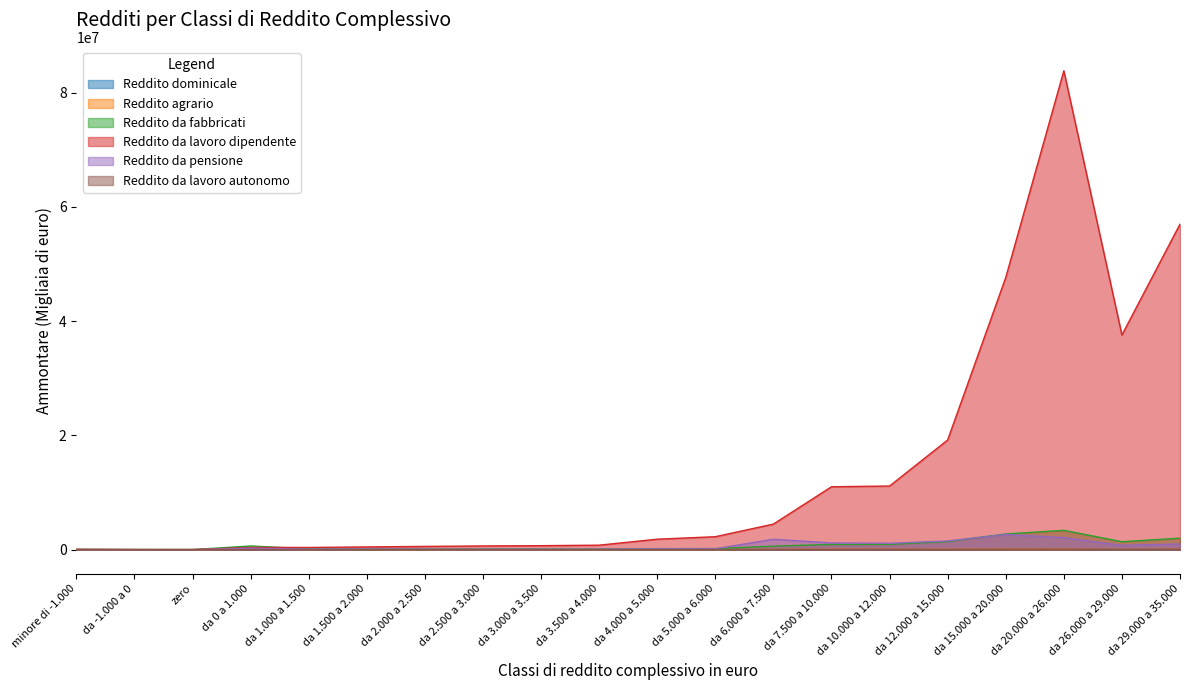

What is the sum of all Reddito da pensione values?

13190433